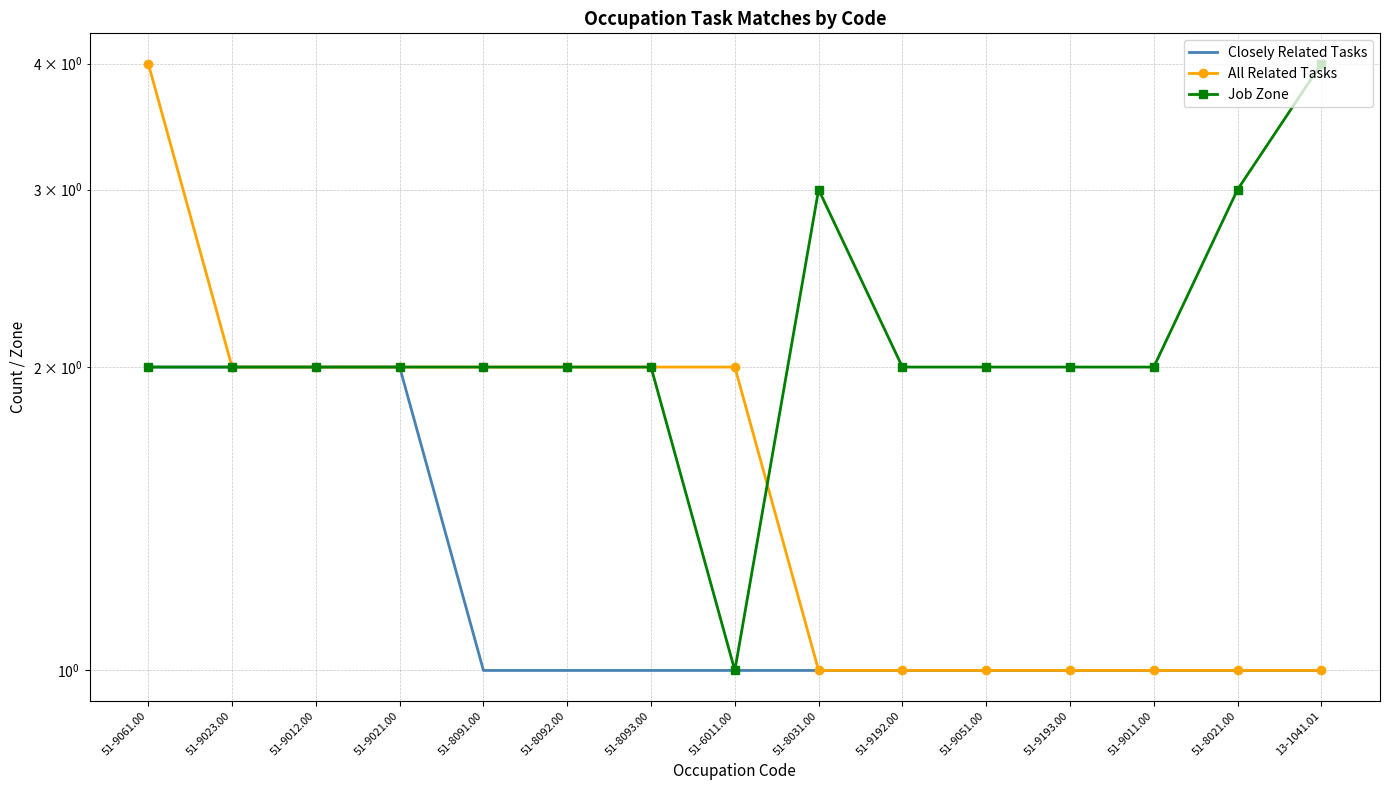

List the series in order of their peak value, highest first.

All Related Tasks, Job Zone, Closely Related Tasks